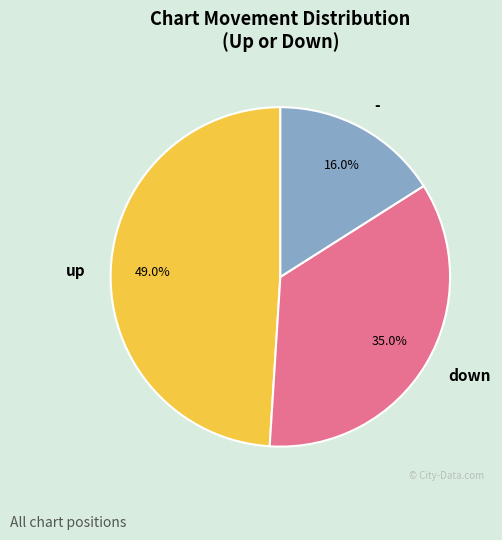

What percentage is the down slice, to the nearest percent?

35%